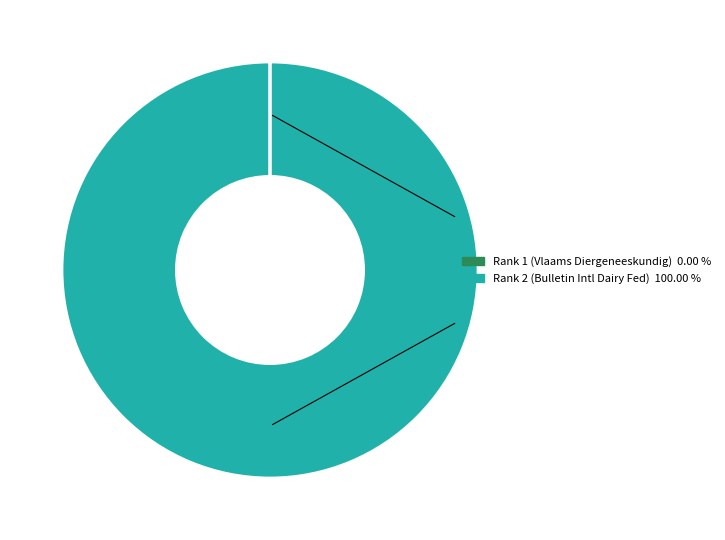

Is there any slice that represents more than half of the pie?

Yes